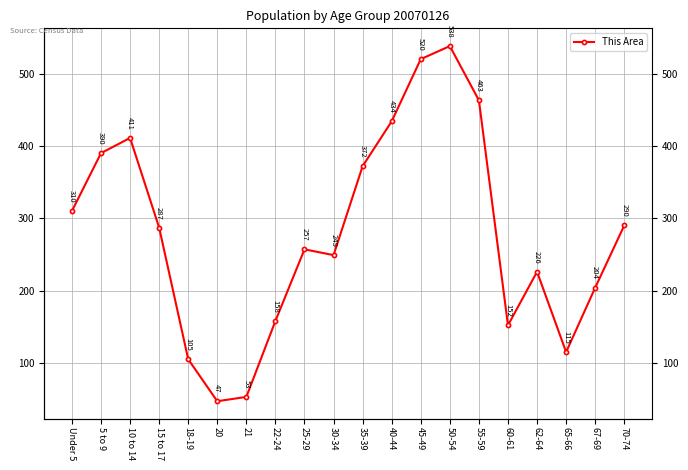

How many lines are shown in the chart?

1